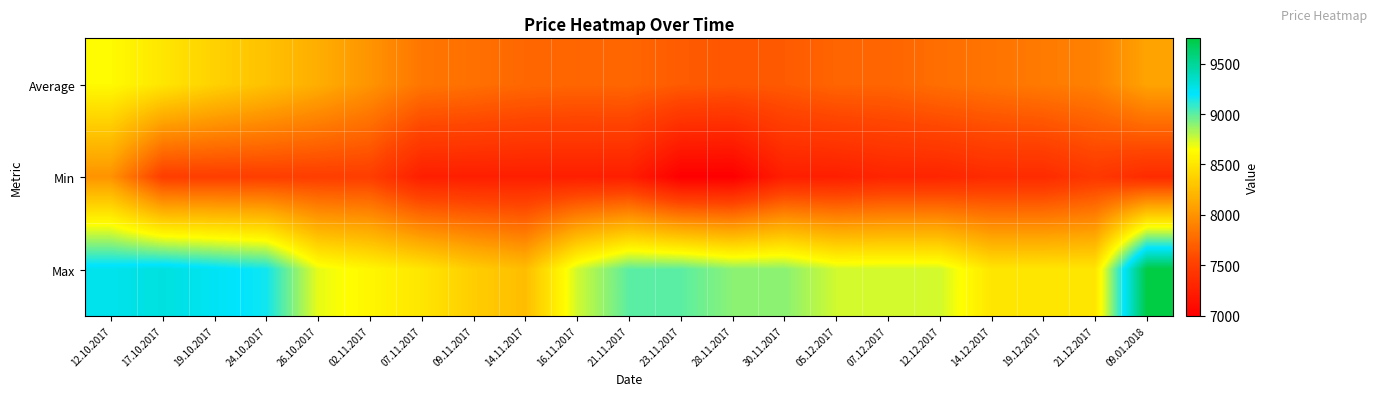

Reading left to right, list all the values displayed in this chart.

Average: 12.10.2017=8624	17.10.2017=8501	19.10.2017=8375	24.10.2017=8278	26.10.2017=8157	02.11.2017=8007	07.11.2017=7835	09.11.2017=7801	14.11.2017=7751	16.11.2017=7741	21.11.2017=7745	23.11.2017=7681	28.11.2017=7656	30.11.2017=7676	05.12.2017=7734	07.12.2017=7736	12.12.2017=7790	14.12.2017=7823	19.12.2017=7861	21.12.2017=7895	09.01.2018=8095
Min: 12.10.2017=8000	17.10.2017=7500	19.10.2017=7500	24.10.2017=7500	26.10.2017=7500	02.11.2017=7500	07.11.2017=7250	09.11.2017=7250	14.11.2017=7250	16.11.2017=7250	21.11.2017=7250	23.11.2017=7000	28.11.2017=7000	30.11.2017=7250	05.12.2017=7250	07.12.2017=7300	12.12.2017=7300	14.12.2017=7350	19.12.2017=7350	21.12.2017=7450	09.01.2018=7350
Max: 12.10.2017=9250	17.10.2017=9292	19.10.2017=9229	24.10.2017=9164	26.10.2017=8700	02.11.2017=8600	07.11.2017=8500	09.11.2017=8350	14.11.2017=8250	16.11.2017=8750	21.11.2017=9000	23.11.2017=9000	28.11.2017=8900	30.11.2017=8900	05.12.2017=8750	07.12.2017=8750	12.12.2017=8750	14.12.2017=8500	19.12.2017=8500	21.12.2017=8500	09.01.2018=9750